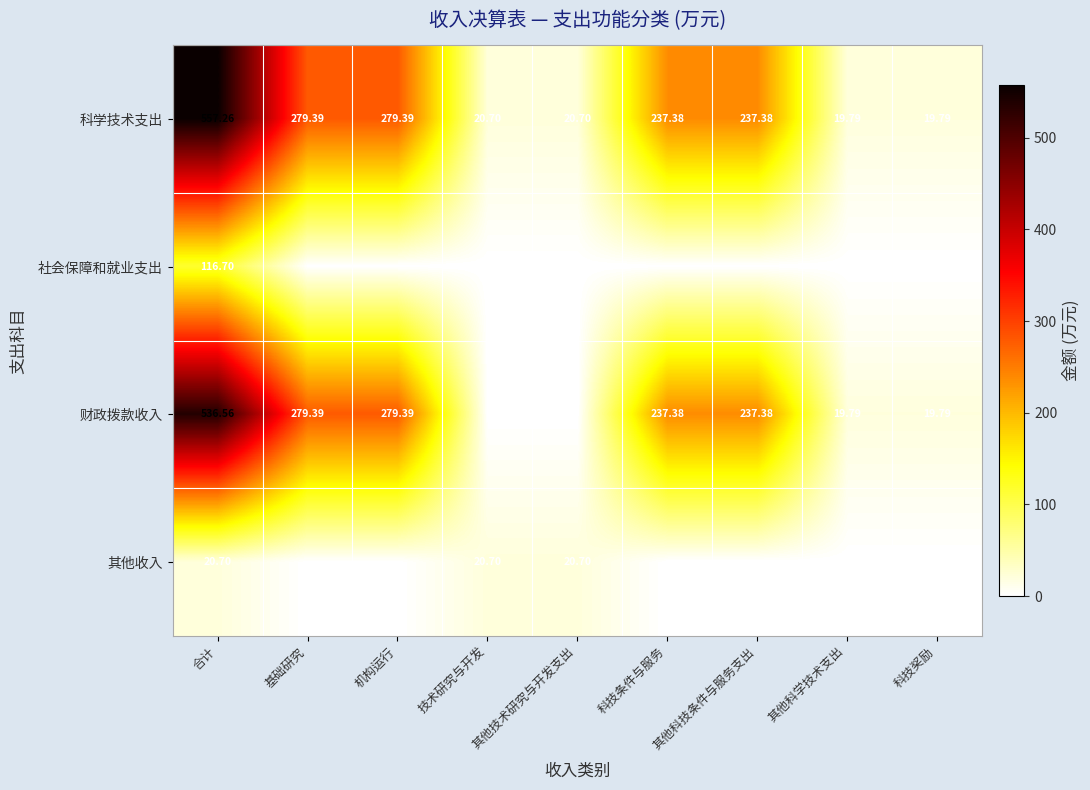

At which label does 科学技术支出 first exceed 237?

合计